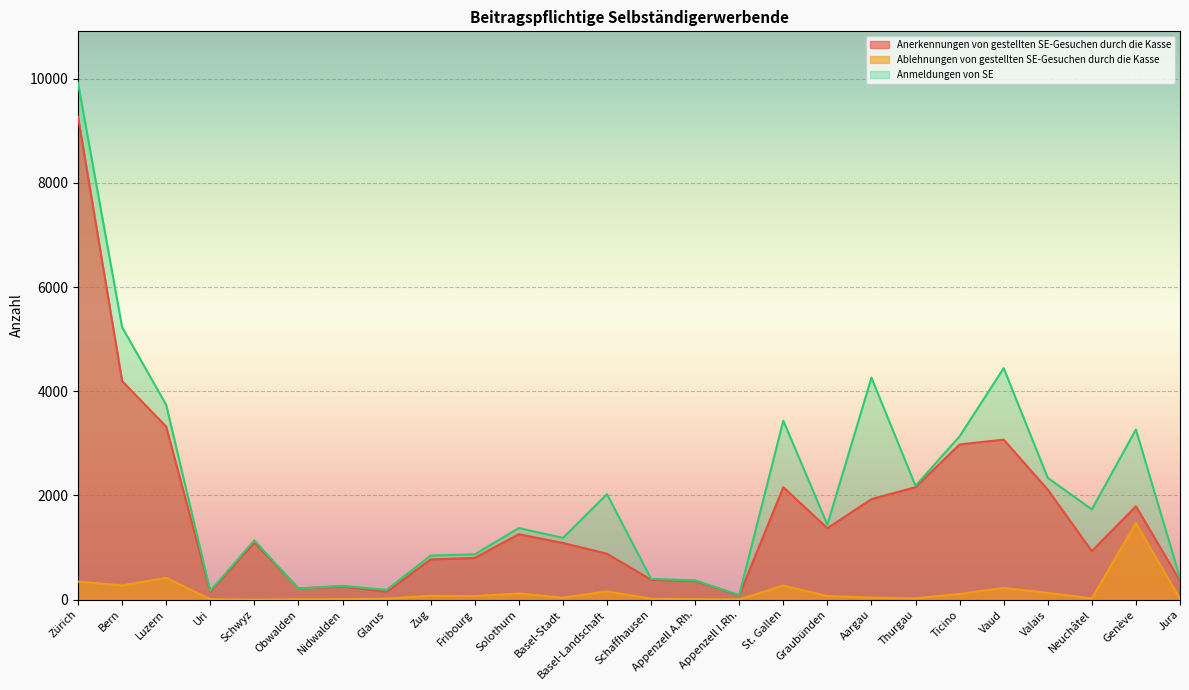

True or false: Ablehnungen von gestellten SE-Gesuchen durch die Kasse and Anmeldungen von SE cross at least once.

False